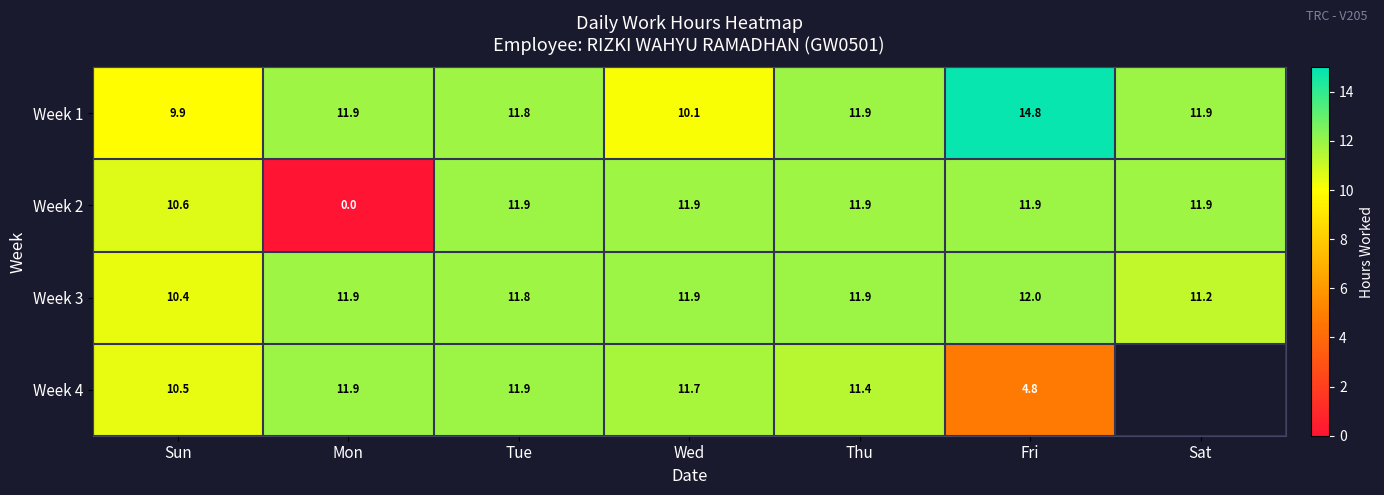

How many series are shown in this chart?

4